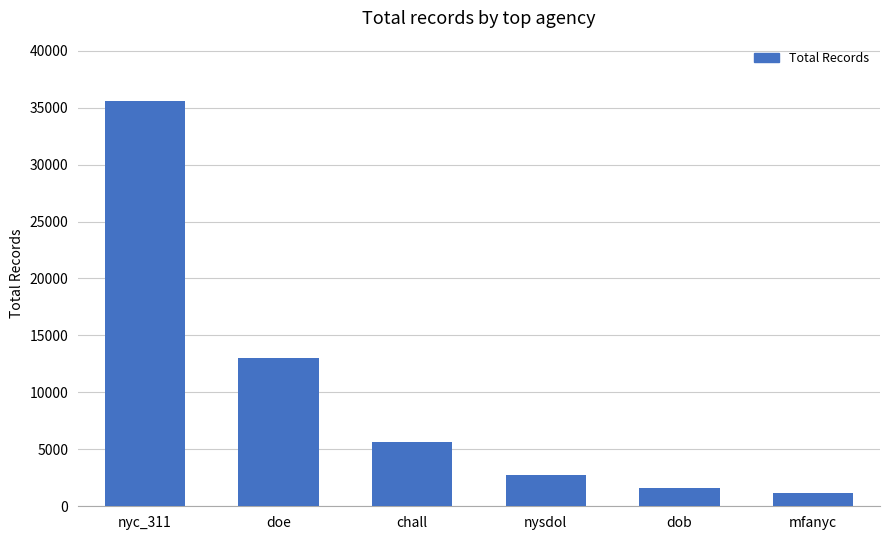

Which has a higher value, nysdol or chall?

chall